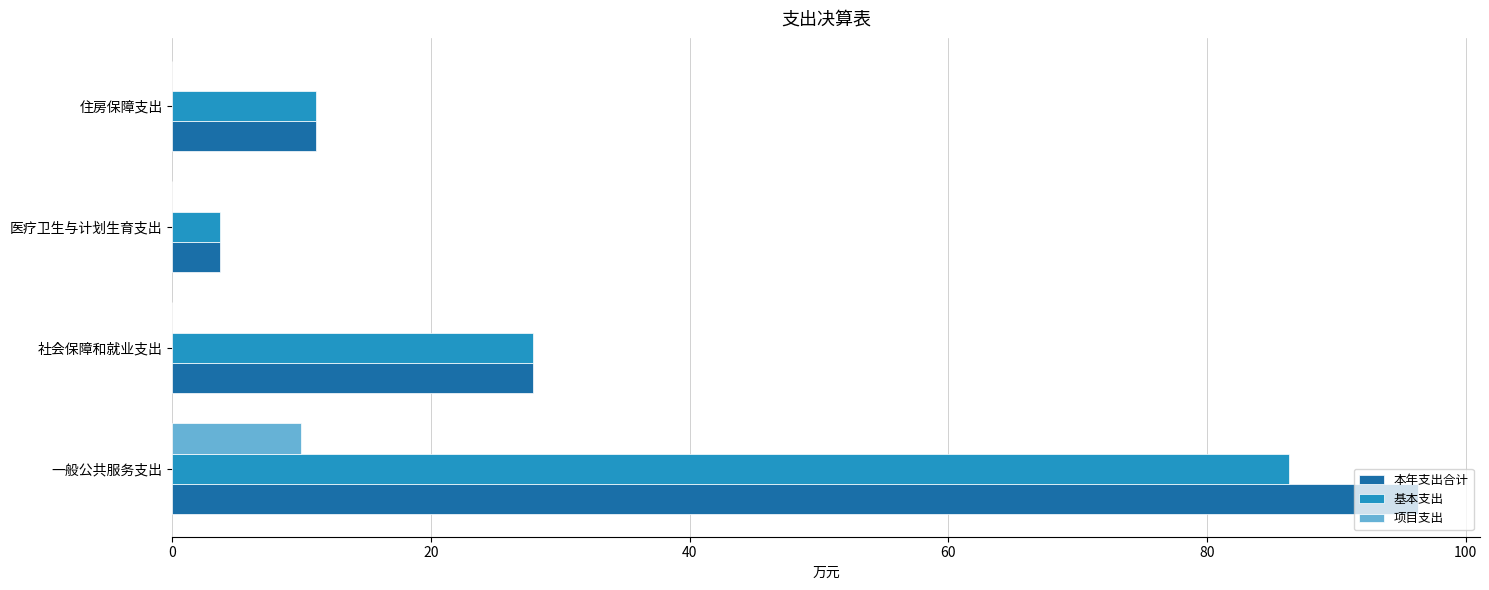

What is the average value of the 项目支出 series?

2.5